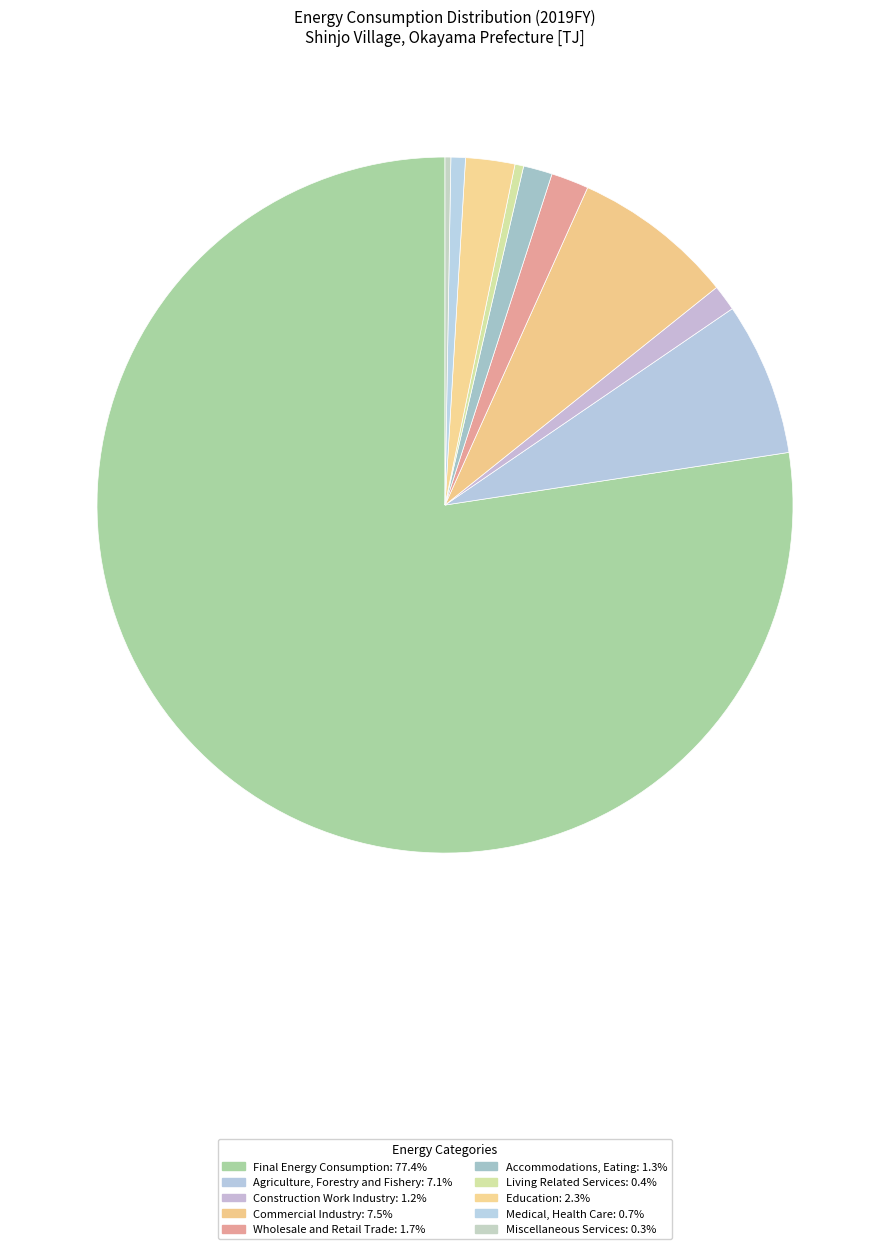

What is the majority slice?

Final Energy Consumption